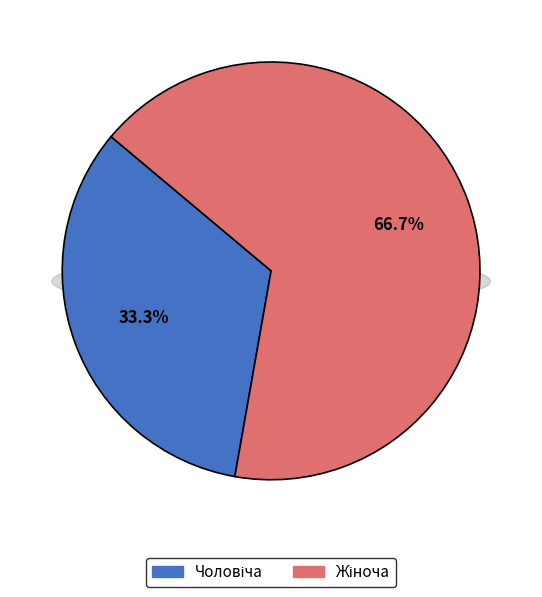

What percentage is the Жіноча slice, to the nearest percent?

67%